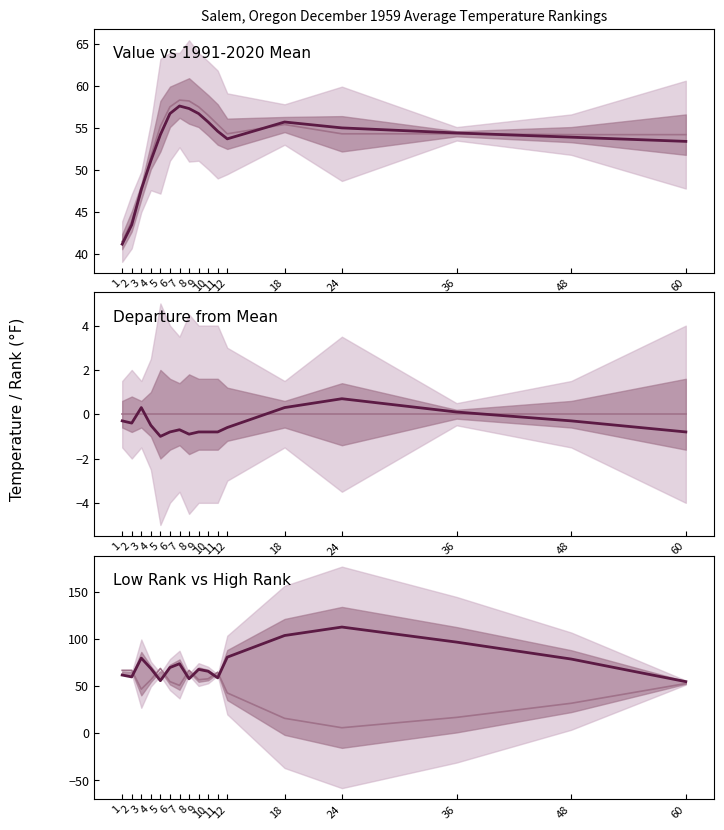

What is the spread (max minus min) of values at 6?

70.8